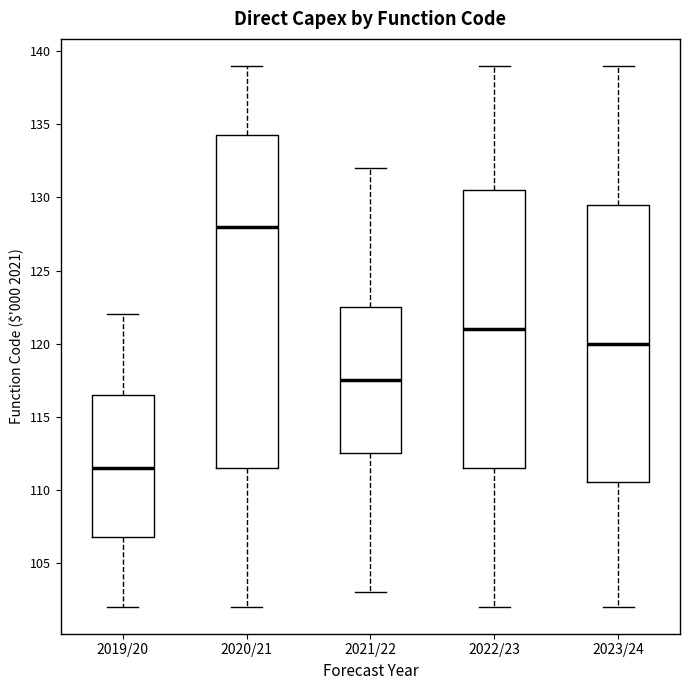

Reading left to right, read every box against the y-axis: the position of its median line, the range the box covers, and the ends of its whiskers. The values are not printed on the chart, so give them approximately, as read against the axis.

2019/20: median 111.5, box 107.0 to 116.5, whiskers 102.0 to 122.0
2020/21: median 128.0, box 111.5 to 134.5, whiskers 102.0 to 139.0
2021/22: median 117.5, box 112.5 to 122.5, whiskers 103.0 to 132.0
2022/23: median 121.0, box 111.5 to 130.5, whiskers 102.0 to 139.0
2023/24: median 120.0, box 110.5 to 129.5, whiskers 102.0 to 139.0